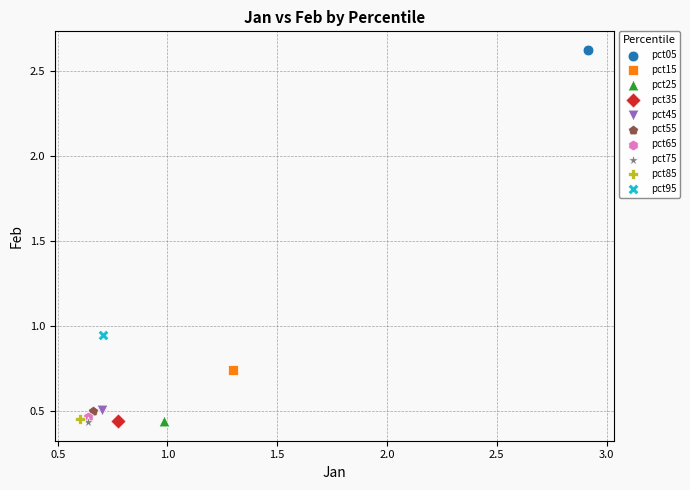

What are all the series names shown in the legend?

pct05, pct15, pct25, pct35, pct45, pct55, pct65, pct75, pct85, pct95